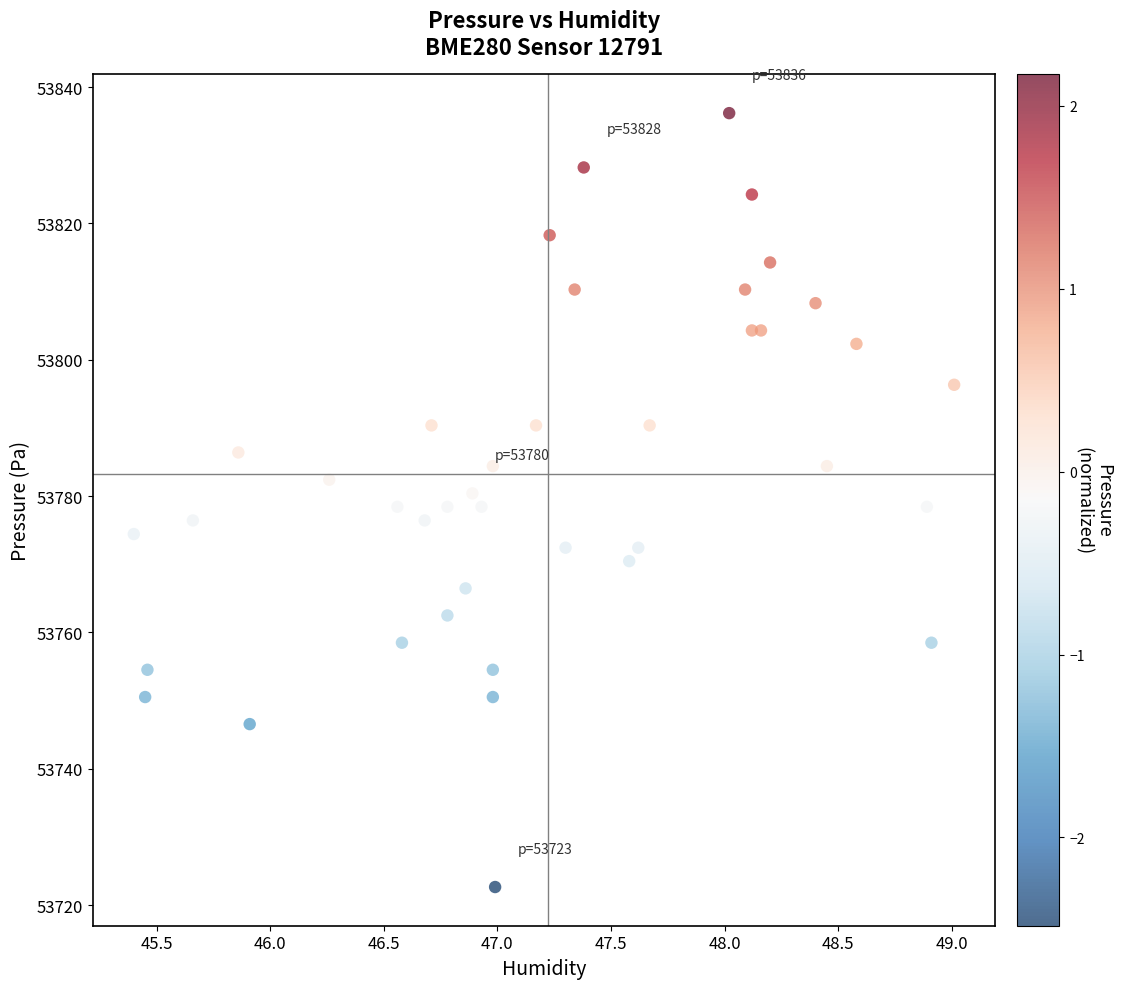

What is the range of Y values (max minus min)?

113.5